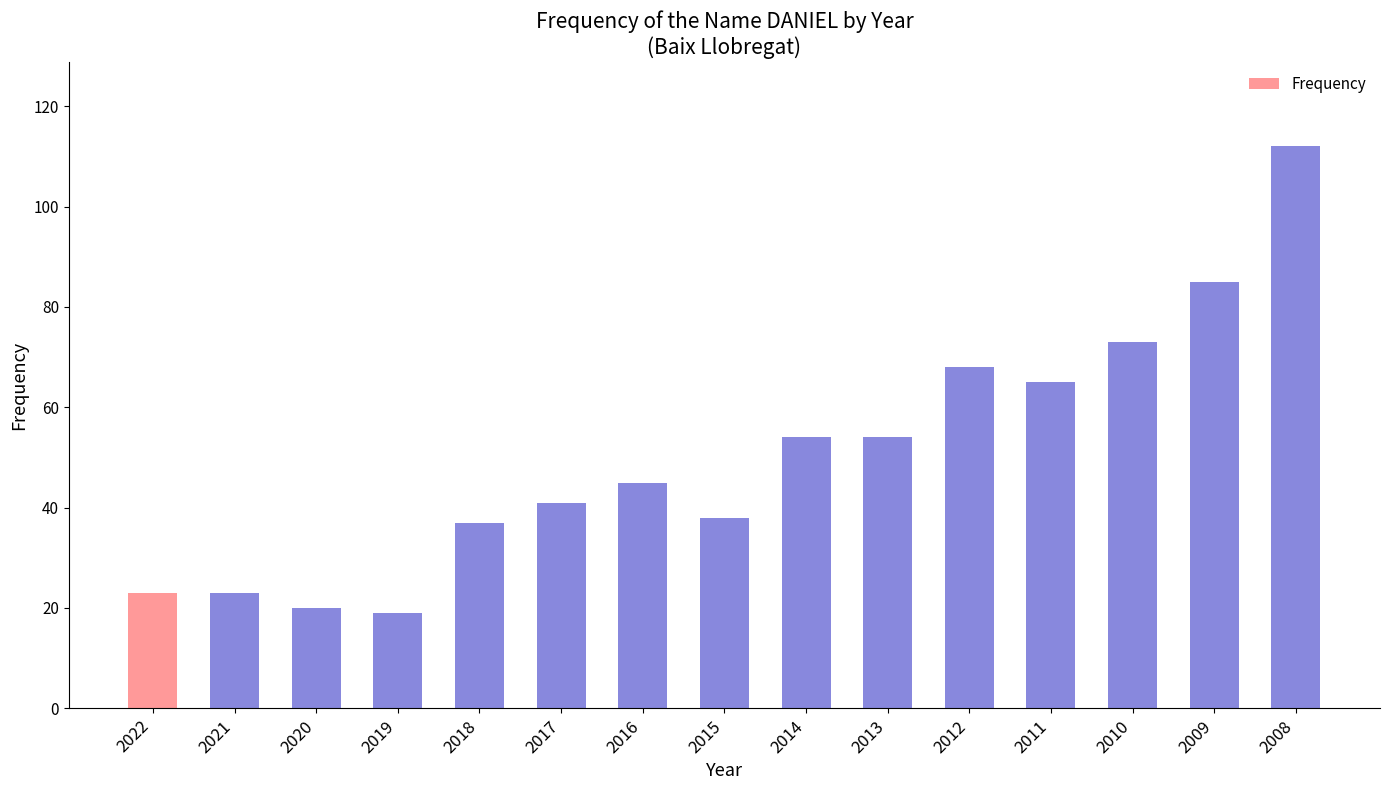

Reading left to right, extract all data points from this chart.

23	23	20	19	37	41	45	38	54	54	68	65	73	85	112